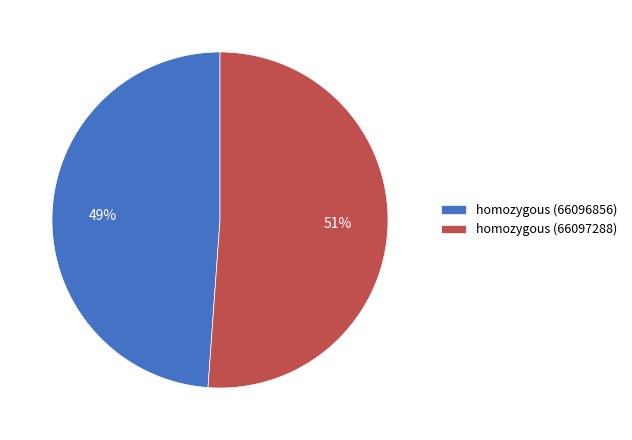

To the nearest percent, what is the difference between the largest and smallest slice percentages?

2%